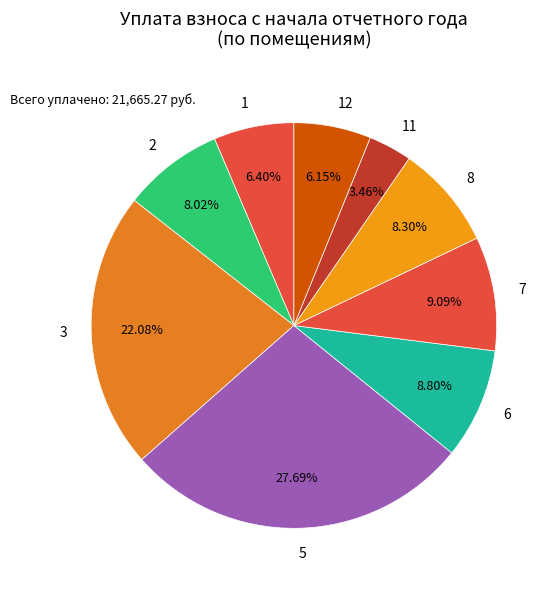

Is it true that 11 is 3% of the pie?

True